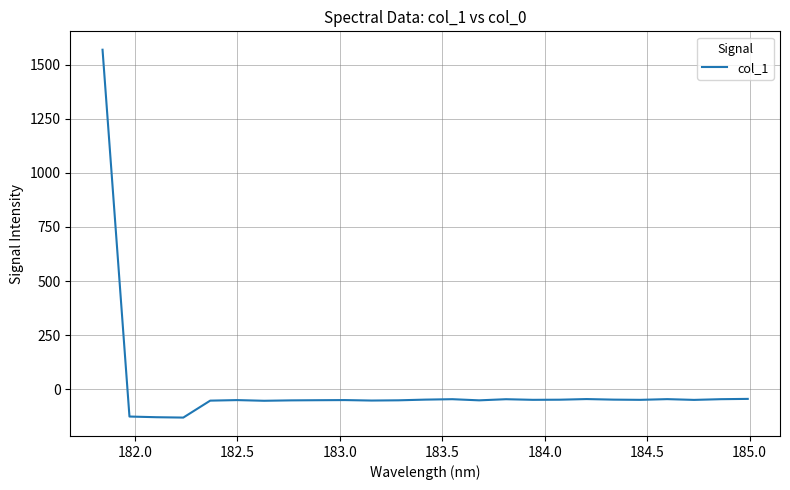

What is the smallest value displayed?

-132.2